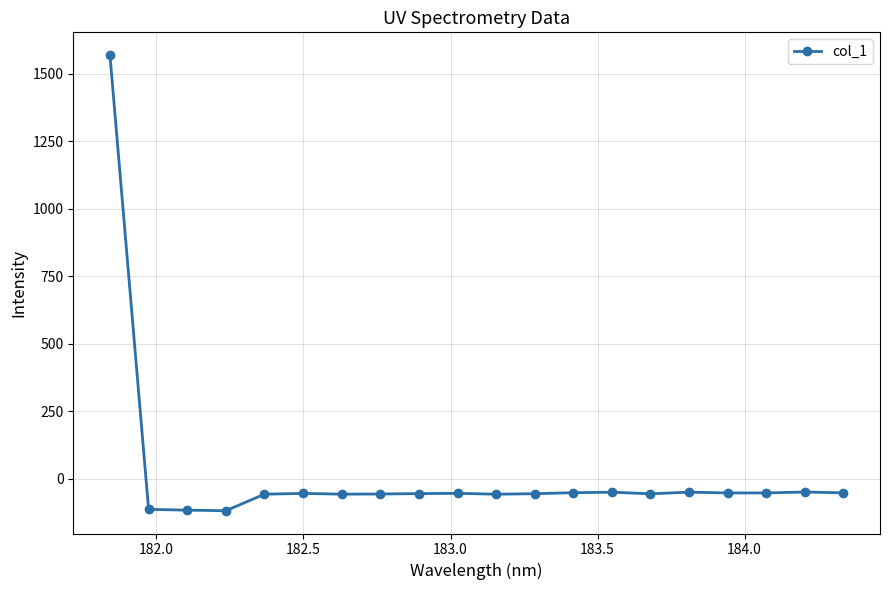

How many positive values are there?

1